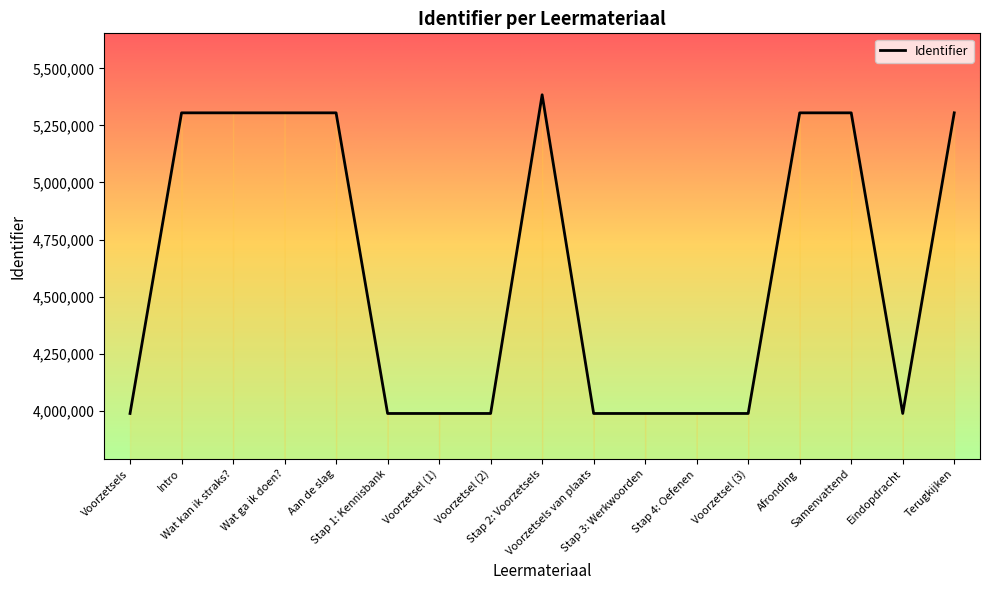

Which label corresponds to the largest value in the chart?

Stap 2: Voorzetsels